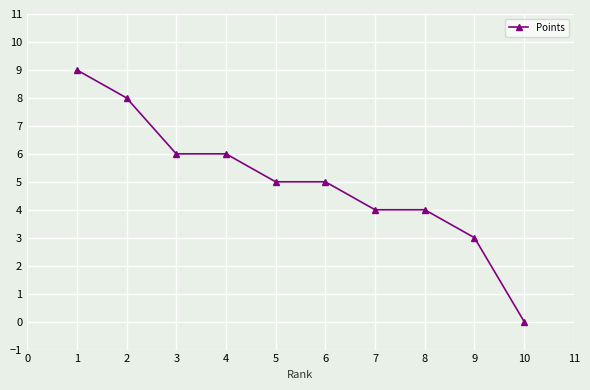

Is it true that the value at 5 is 5?

True